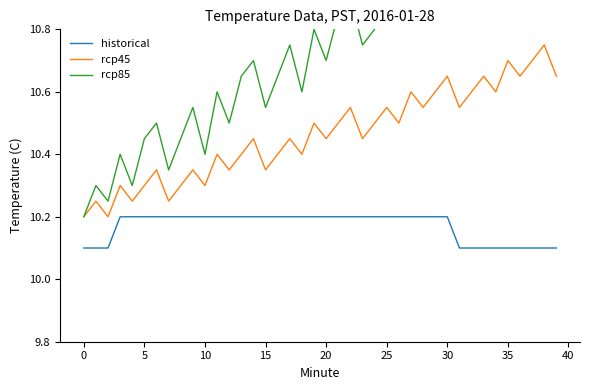

Is it true that historical equals 2.3 at 31?

False